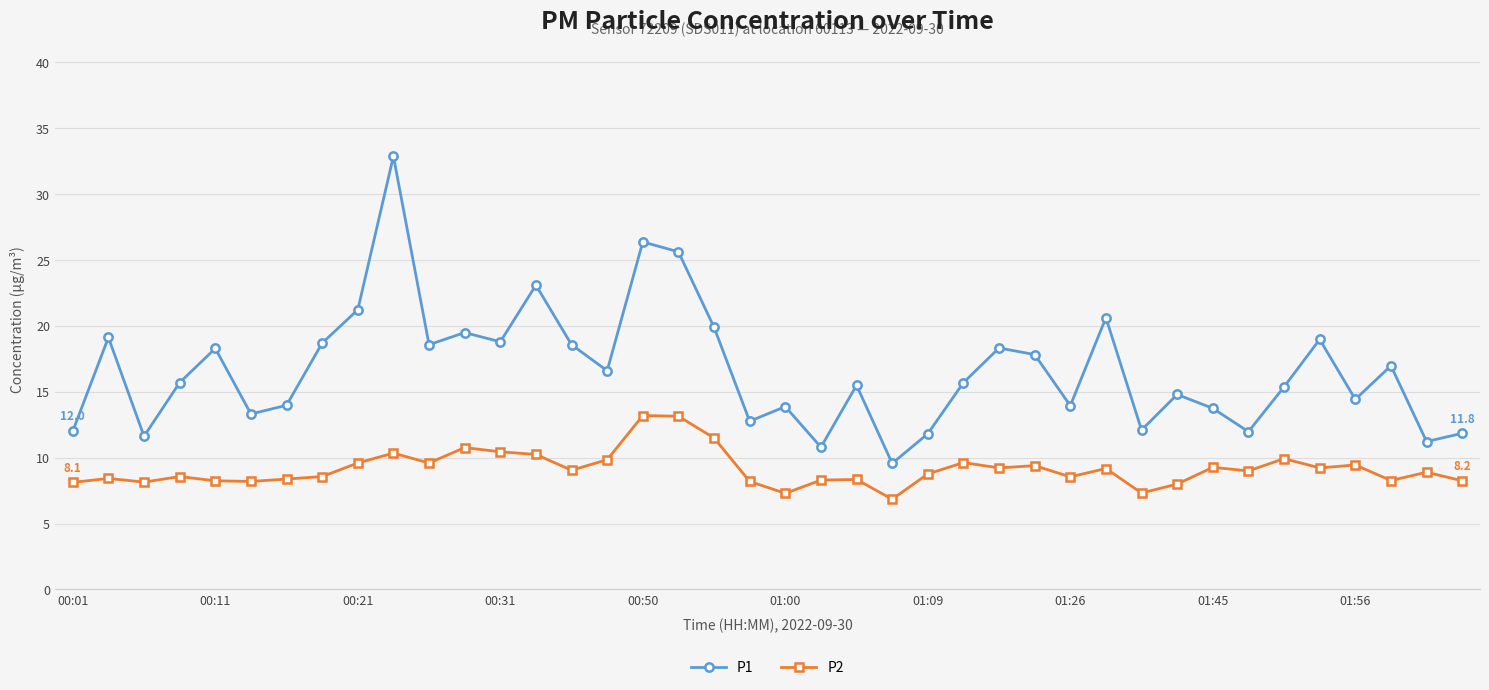

List the series in order of their peak value, lowest first.

P2, P1